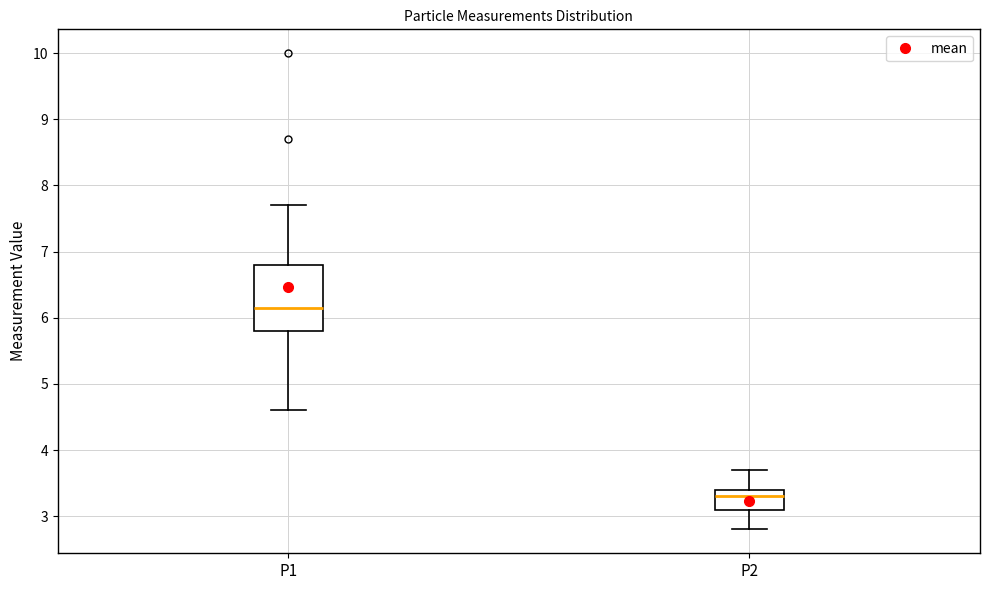

Reading left to right, transcribe this box plot: for each box, give where its median line is, the range the box spans, and where its two whiskers end, as read against the y-axis. The values are not printed on the chart, so give them approximately, as read against the axis.

P1: median 6.2, box 5.8 to 6.8, whiskers 4.6 to 7.7
P2: median 3.3, box 3.1 to 3.4, whiskers 2.8 to 3.7